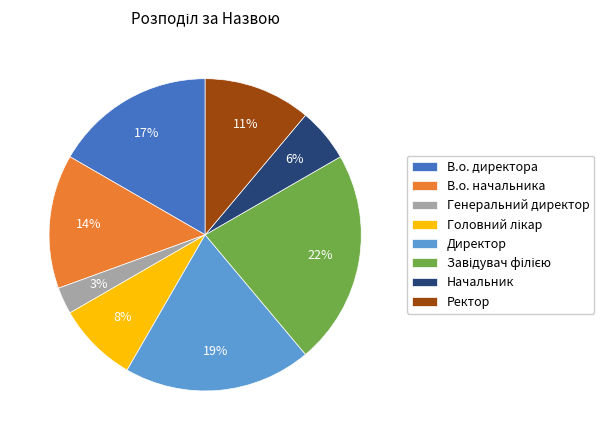

True or false: Генеральний директор accounts for 3% of the total.

True